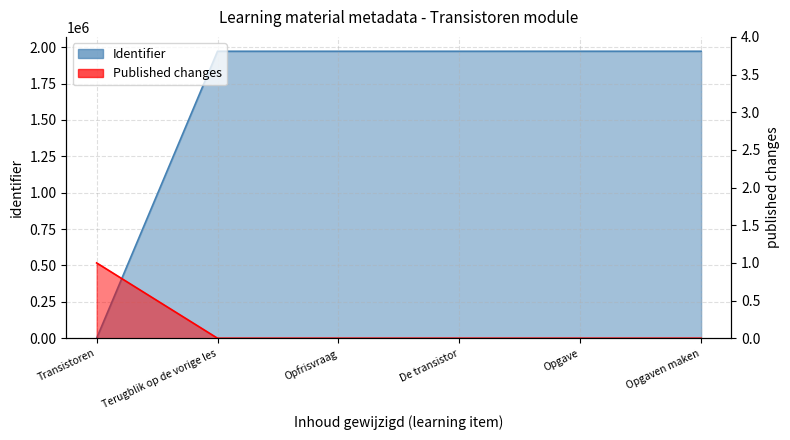

Where is the data nearest to the value 986132?

Opfrisvraag